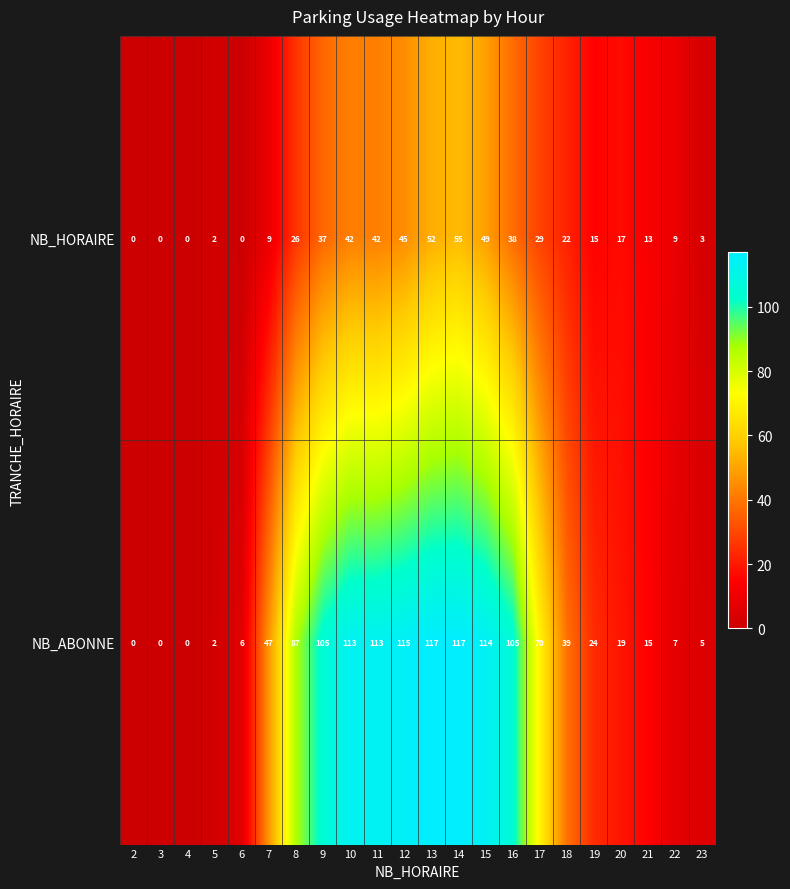

What is the highest value of the NB_HORAIRE series?

55